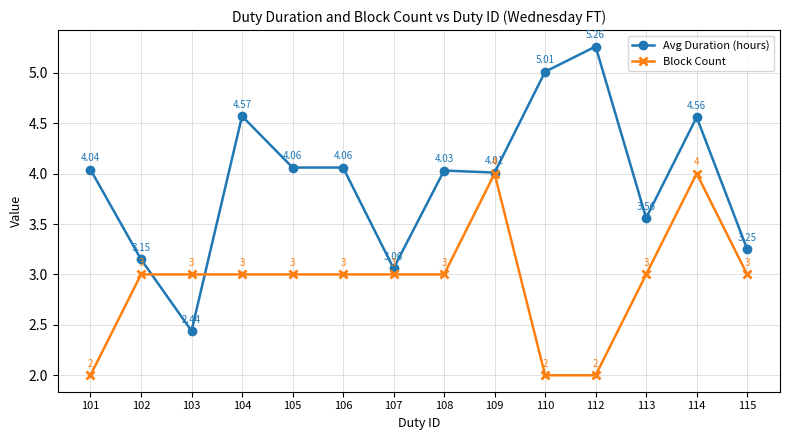

Which series ends up on top after the final intersection of Avg Duration (hours) and Block Count?

Avg Duration (hours)